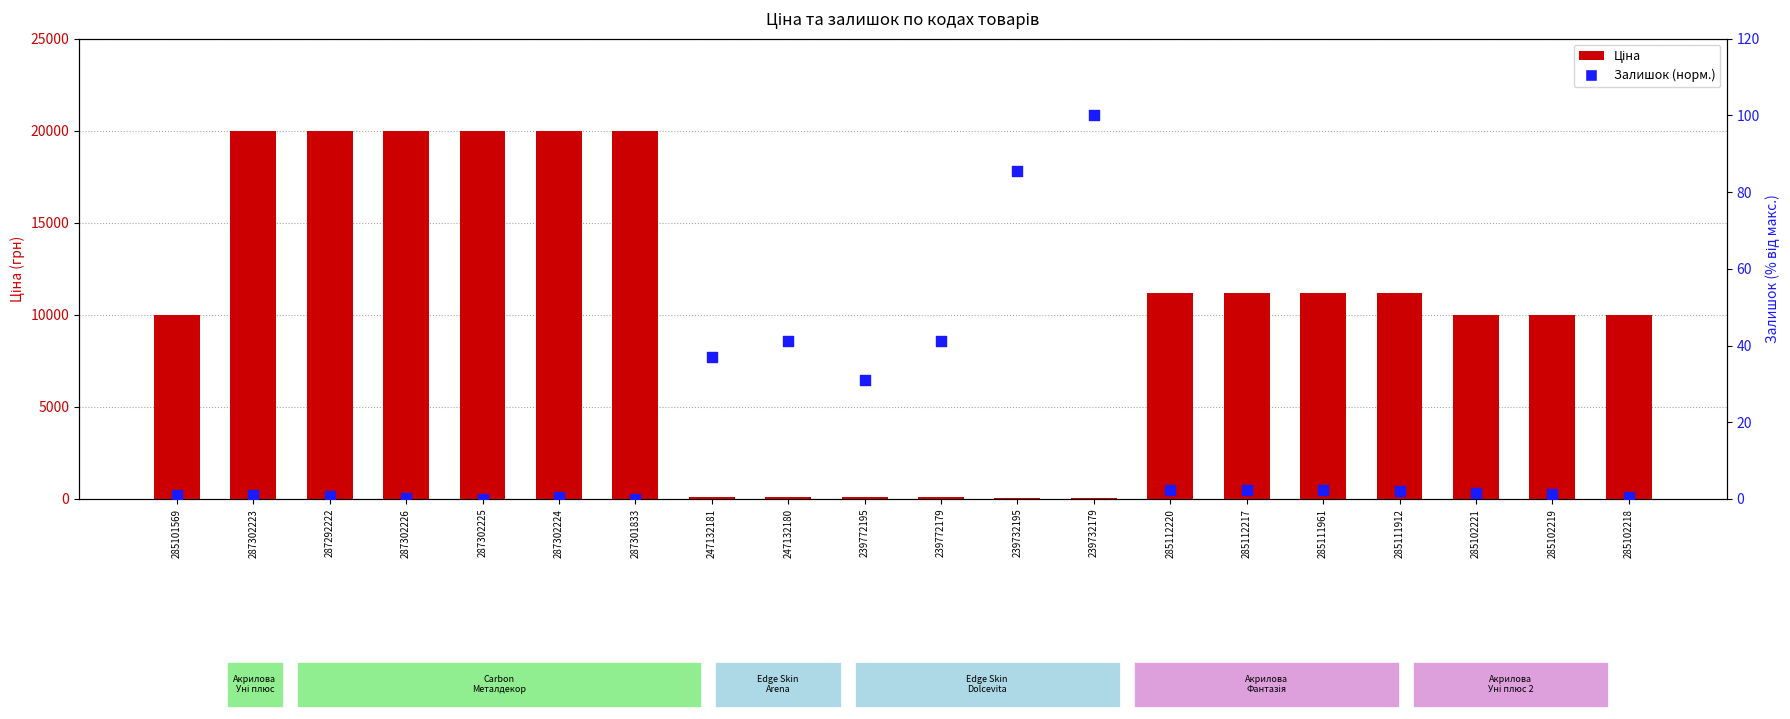

At how many categories does at least one series exceed 2531?

14